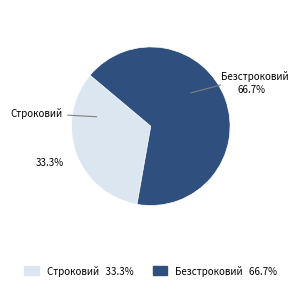

Is there any slice that represents more than half of the pie?

Yes